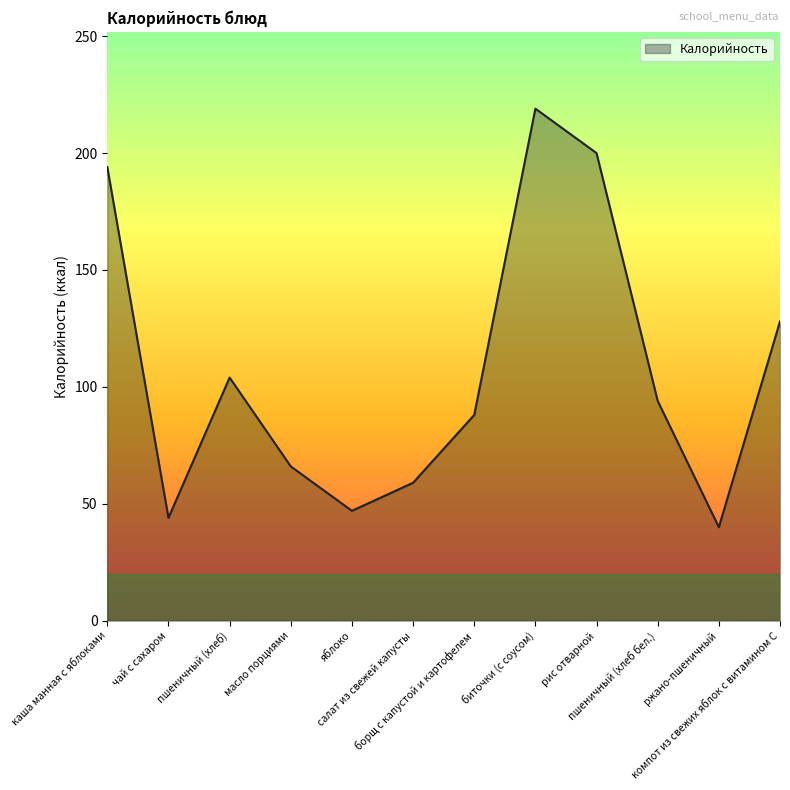

Reading right to left, transcribe all the data shown in this chart.

компот из свежих яблок с витамином С=128	ржано-пшеничный=40	пшеничный (хлеб бел.)=94	рис отварной=200	биточки (с соусом)=219	борщ с капустой и картофелем=88	салат из свежей капусты=59	яблоко=47	масло порциями=66	пшеничный (хлеб)=104	чай с сахаром=44	каша манная с яблоками=194